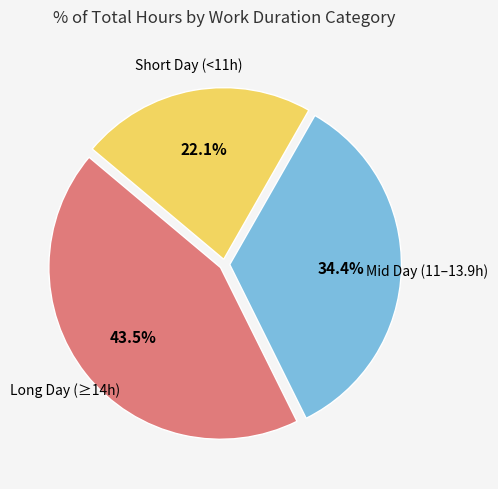

To the nearest percent, what is the difference between the largest and smallest slice percentages?

21%